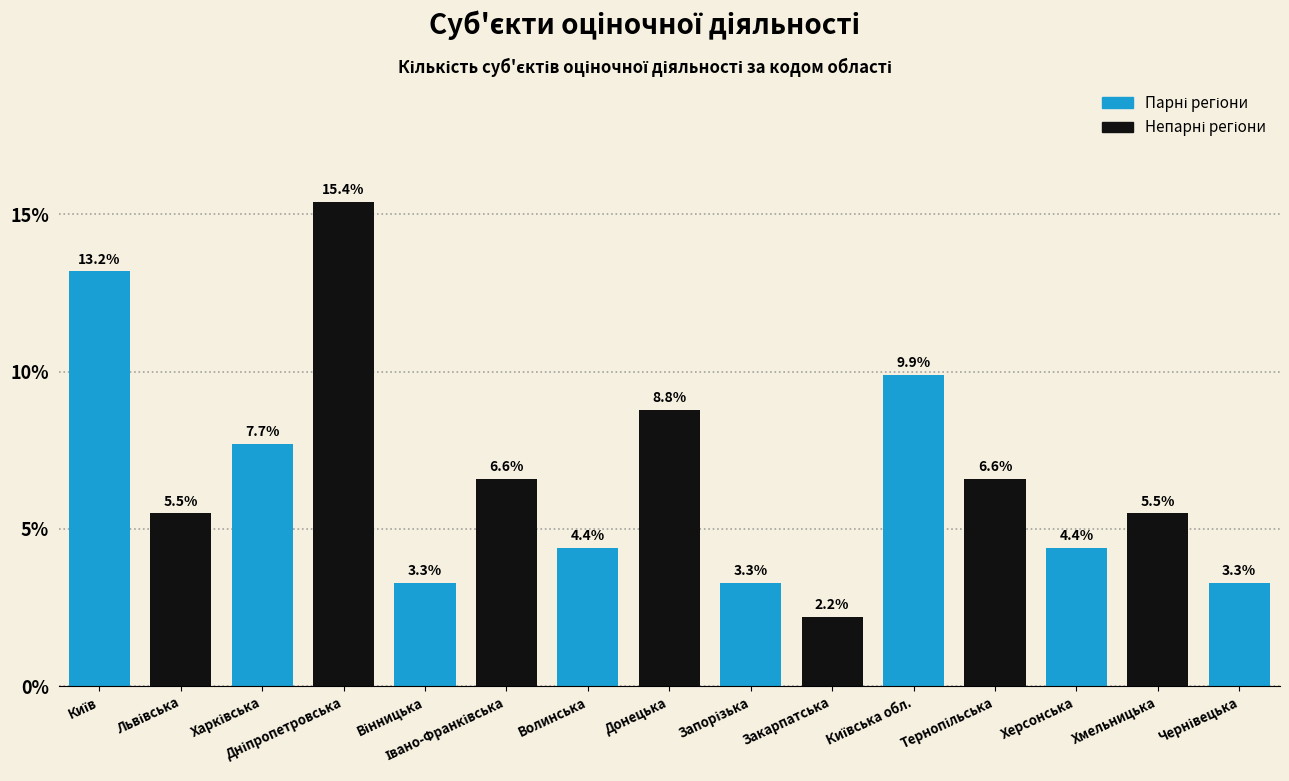

Is it true that the value at Донецька is 3.2?

False